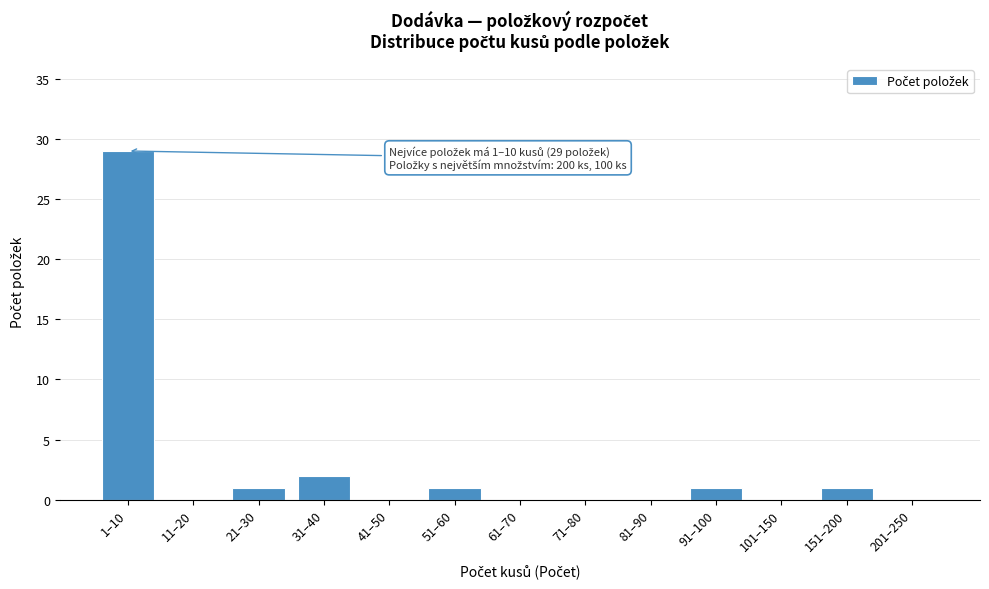

Reading left to right, list all the values displayed in this chart.

1–10=29	11–20=0	21–30=1	31–40=2	41–50=0	51–60=1	61–70=0	71–80=0	81–90=0	91–100=1	101–150=0	151–200=1	201–250=0